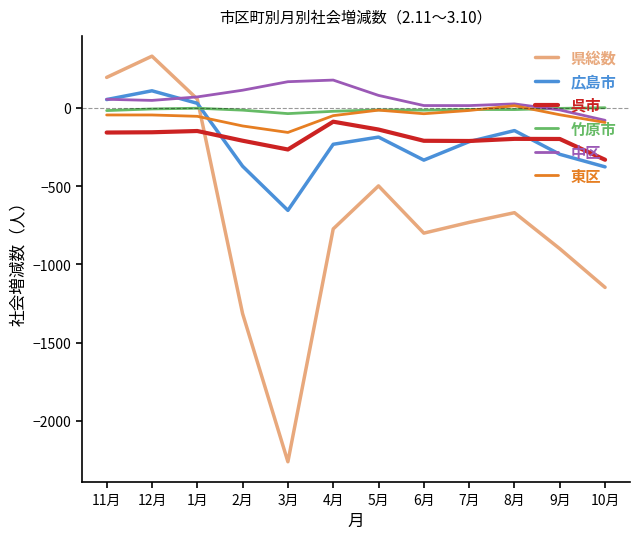

Is the value of 東区 at 5月 greater than the value of 県総数 at 1月?

No